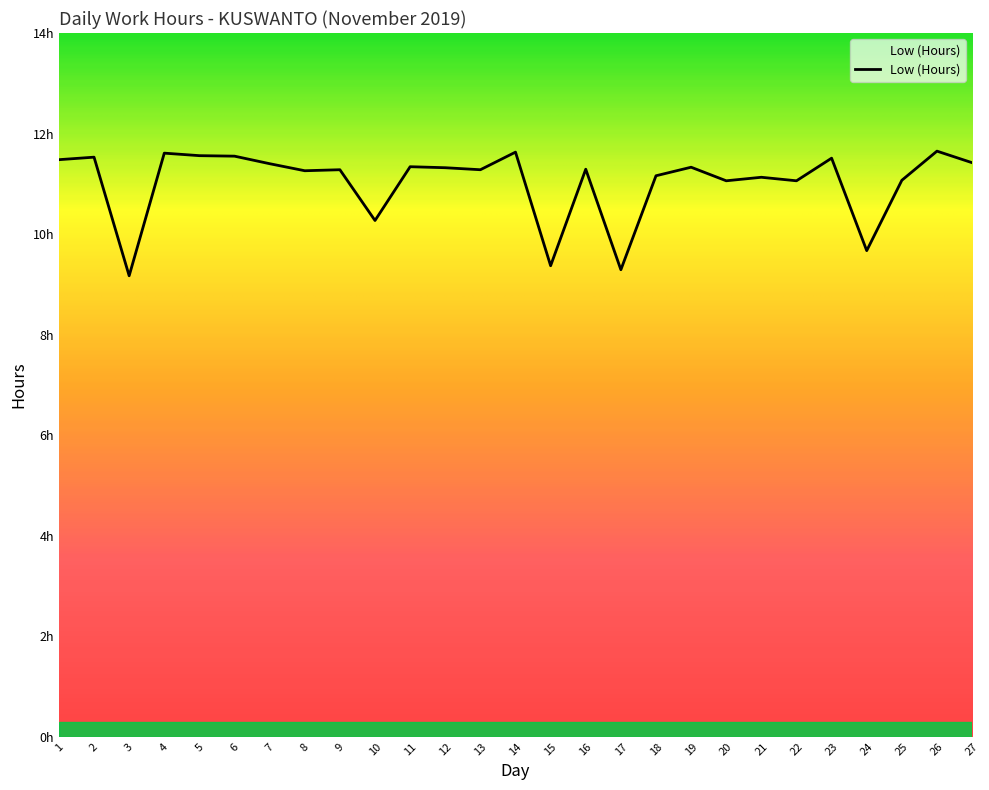

True or false: the data shows 11.3 at 8.

True